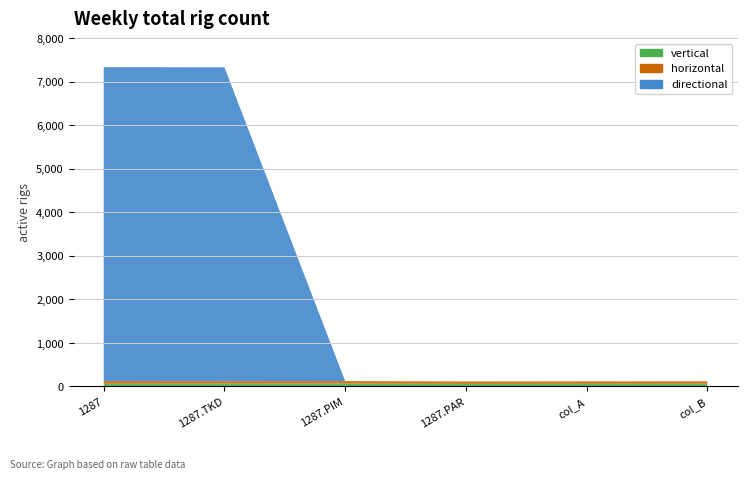

Reading right to left, list all the values displayed in this chart.

vertical: 63	62	61	66	65	64
horizontal: 56	55	54	58	57	60
directional: 0	0	0	0	7214	7214